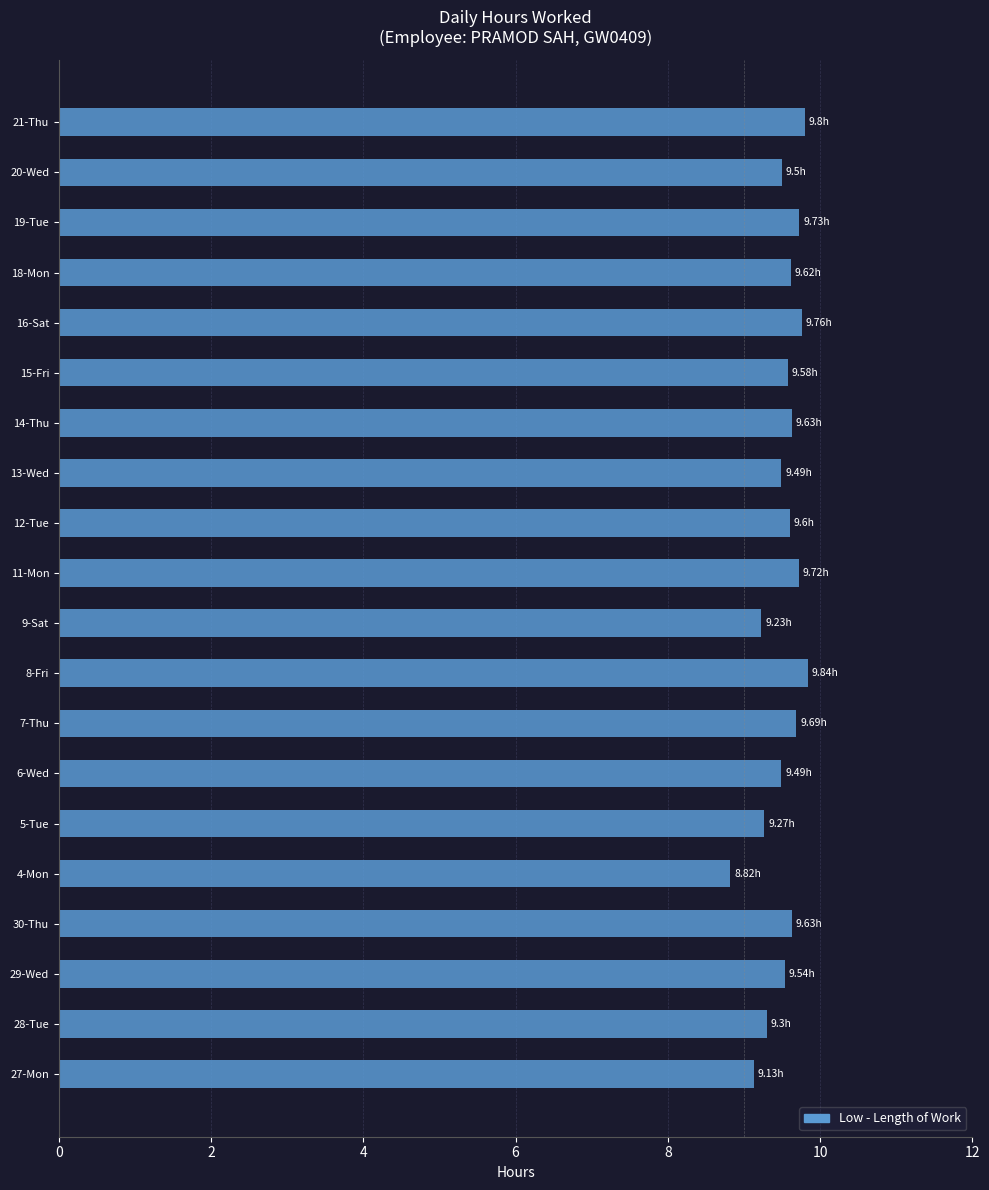

What is the sum of all values?

190.4